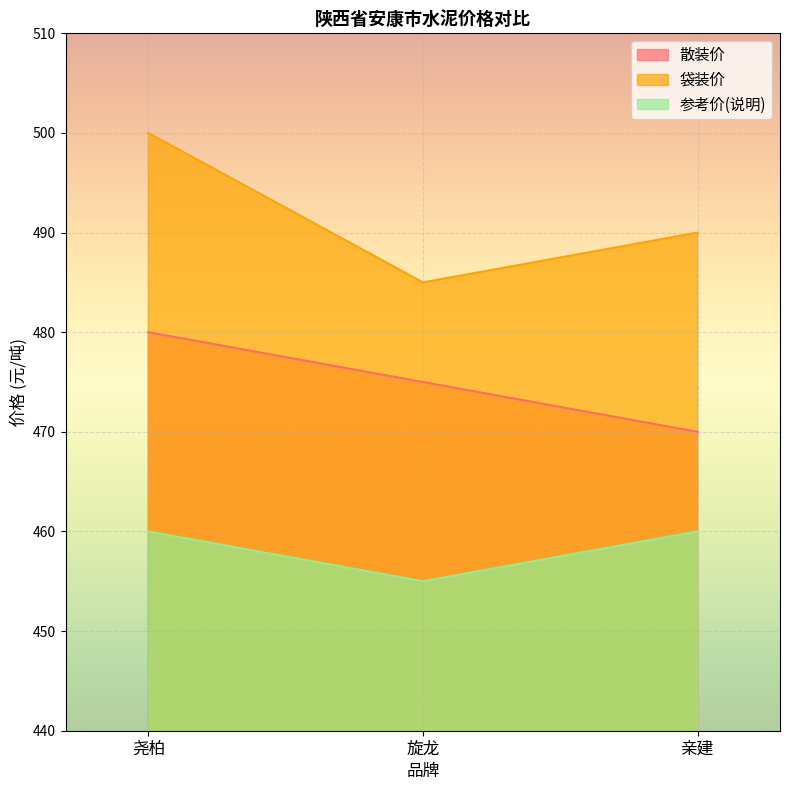

How many lines are shown in the chart?

3